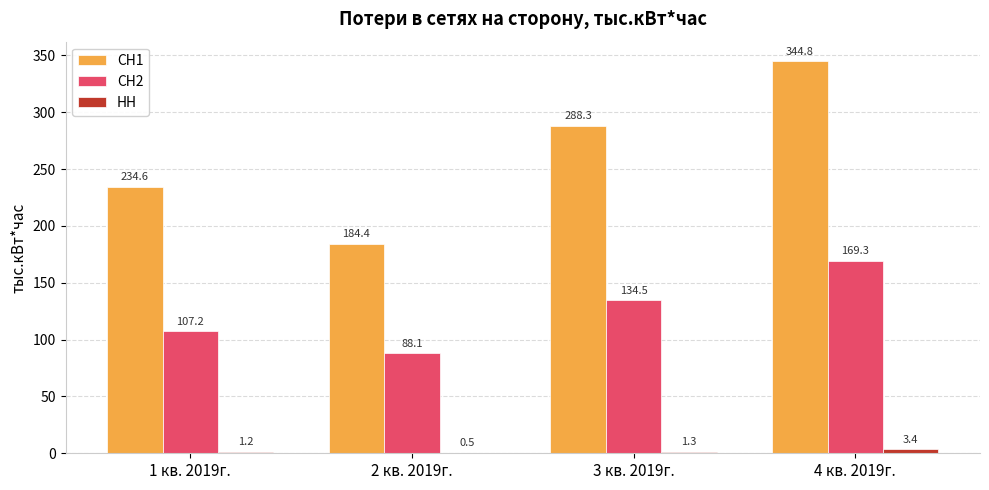

At which category is the sum across all series the highest?

4 кв. 2019г.